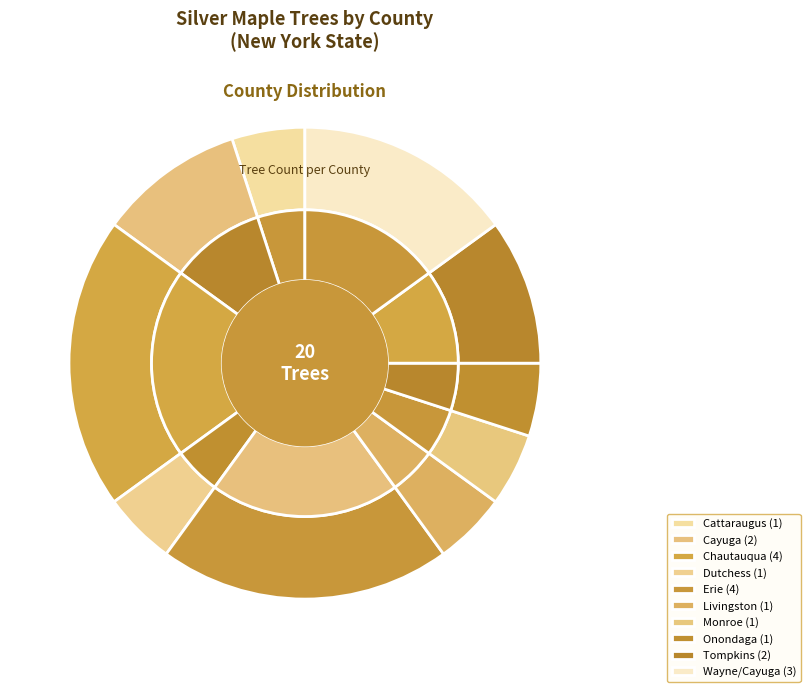

What is the smallest slice in the pie chart?

Cattaraugus